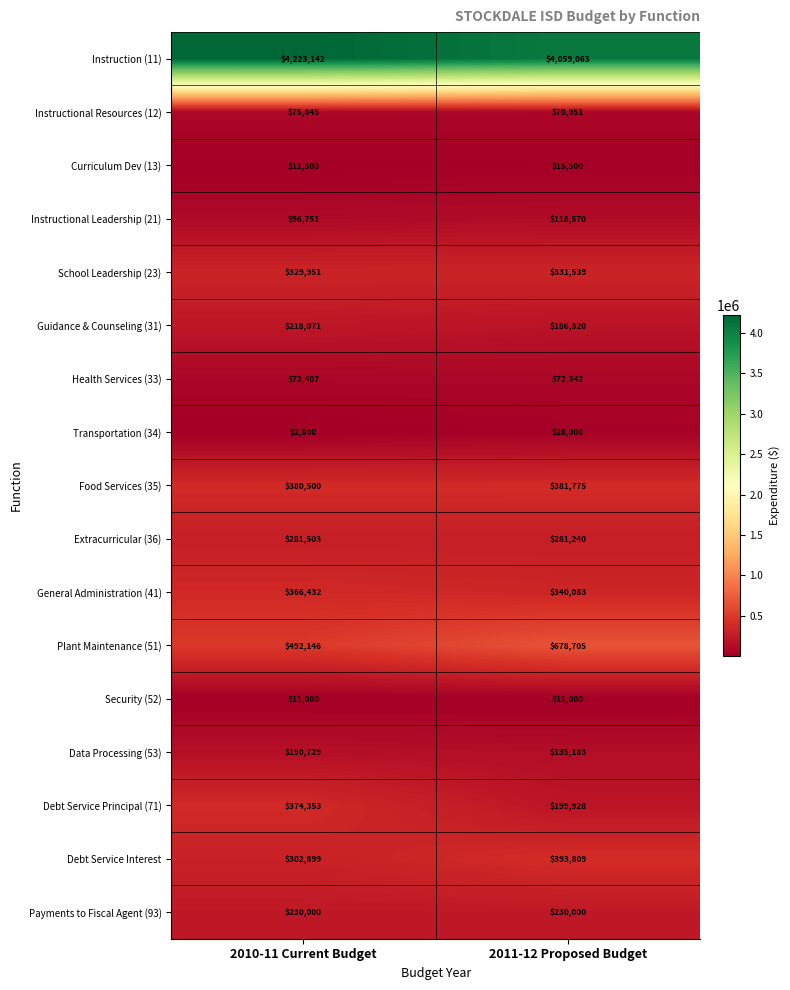

What is the average value of the General Administration (41) series?

353258